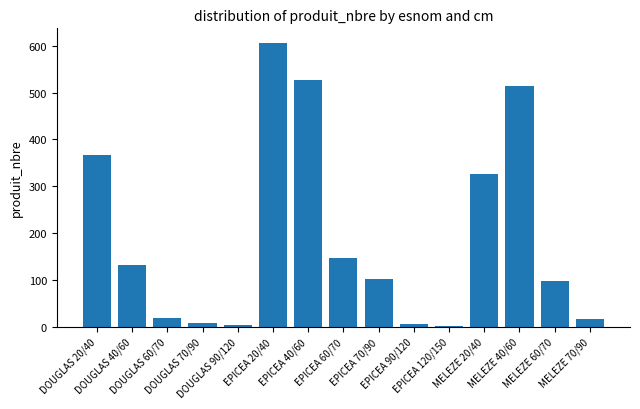

What is the difference between the values at DOUGLAS 60/70 and DOUGLAS 40/60?

113